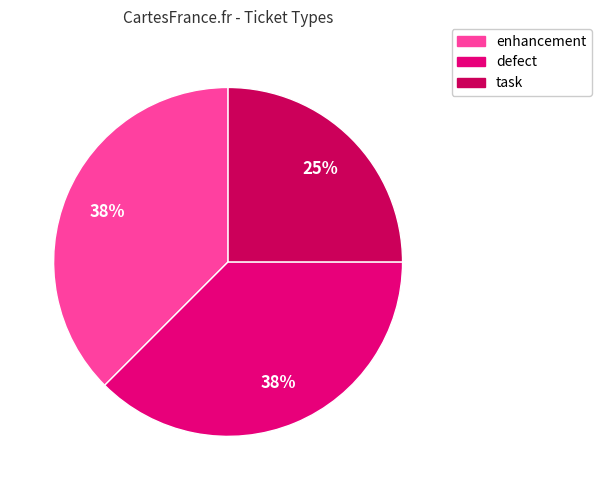

To the nearest percent, what percentage of the pie is task?

25%